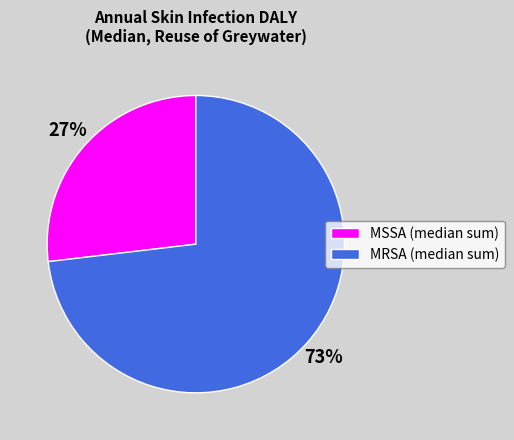

To the nearest percent, what is the difference between the largest and smallest slice percentages?

46%